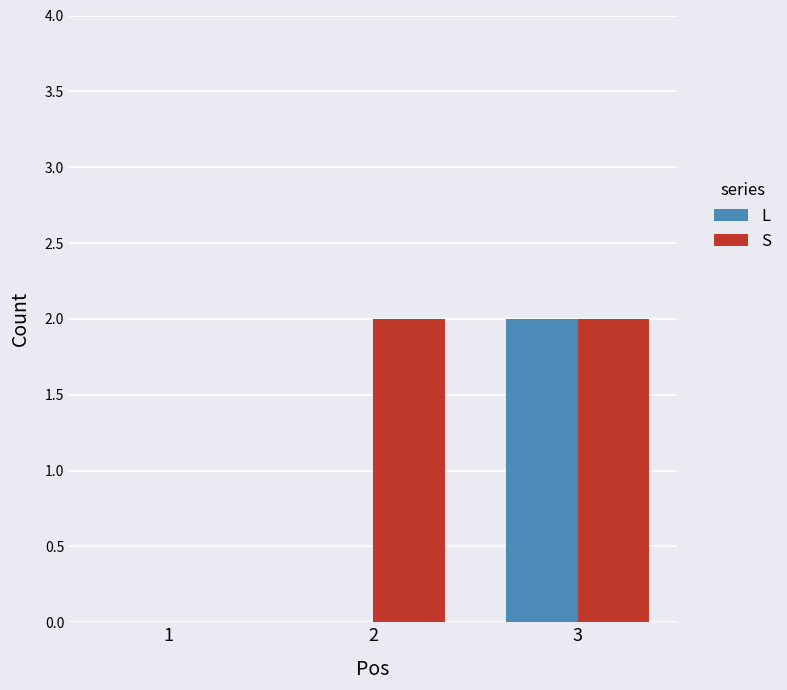

At which label does L reach its peak?

3